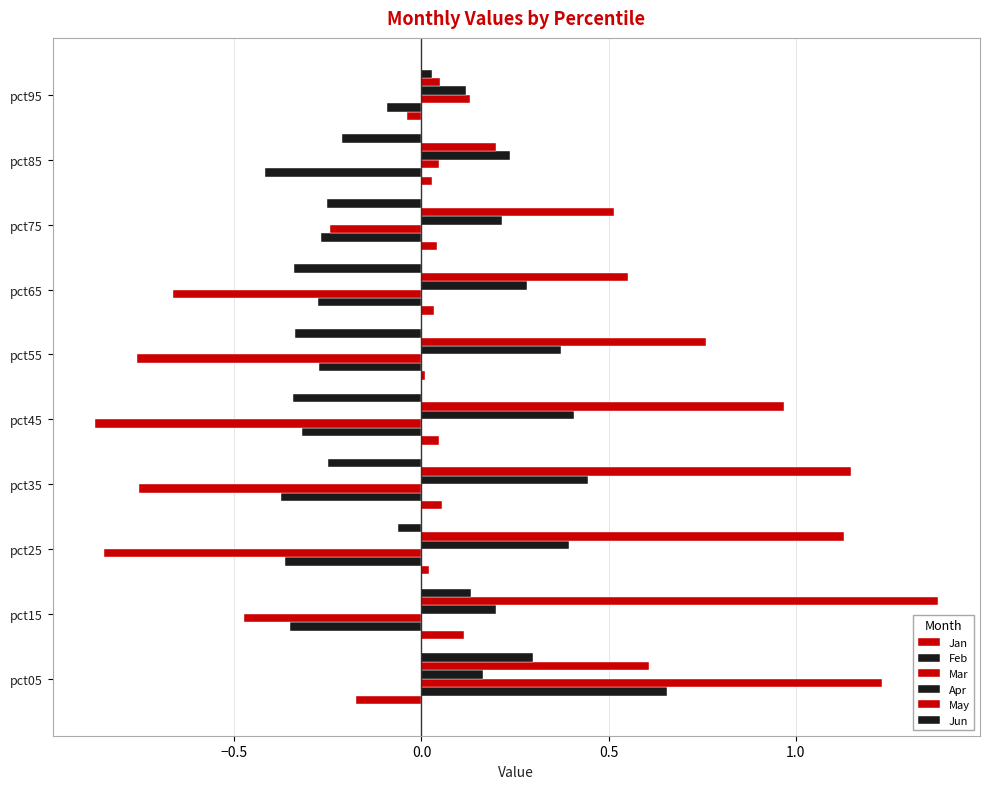

How many data points does each series have?

10